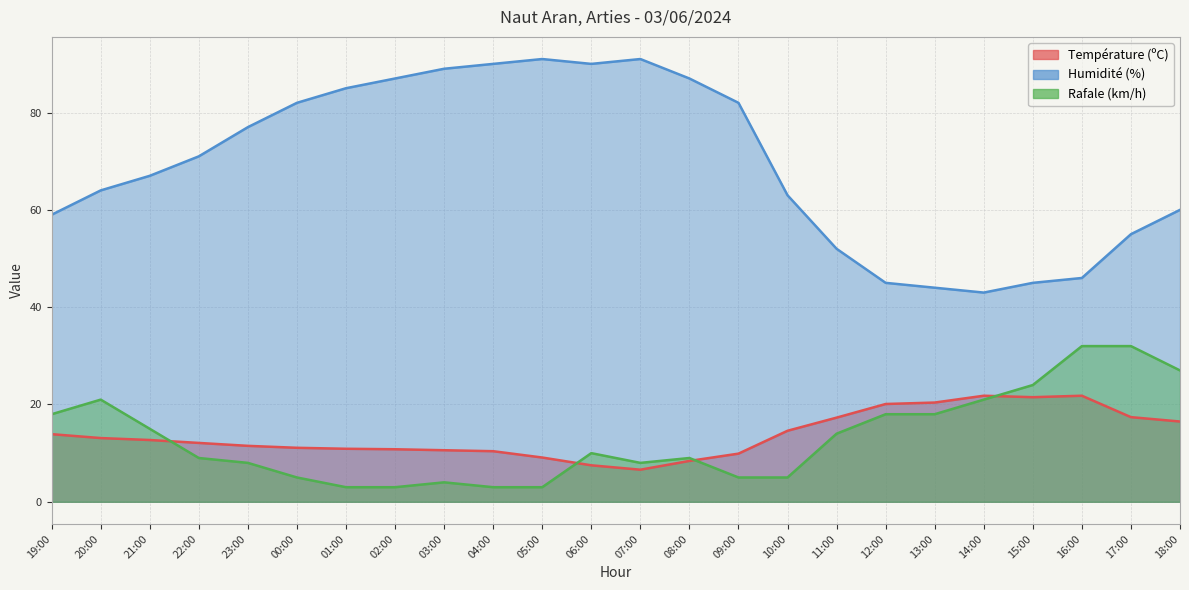

In Humidité (%), how many points are lower than both neighbors (excluding endpoints)?

2